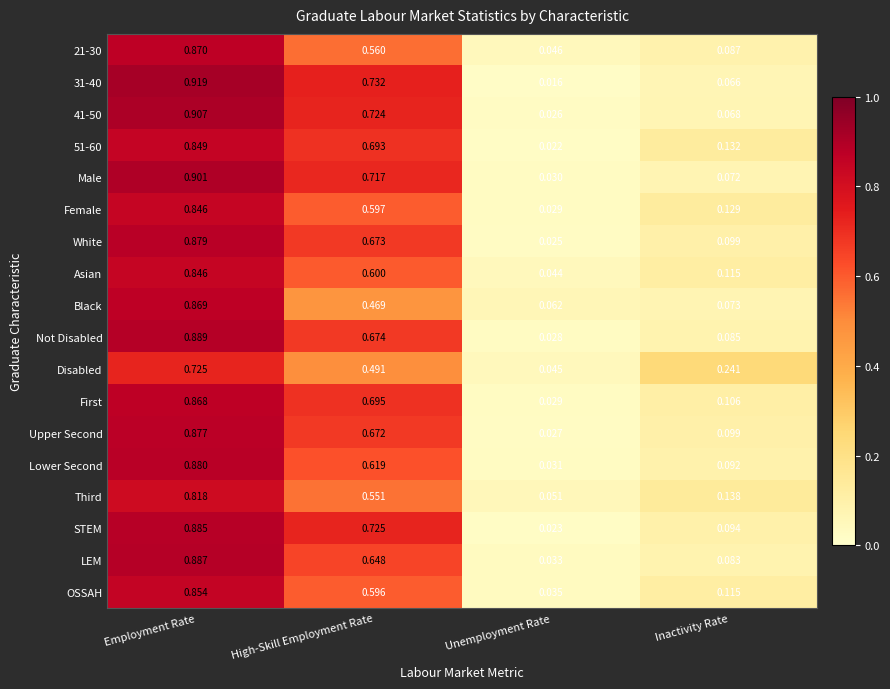

List the labels in order of 21-30 value, largest first.

Employment Rate, High-Skill Employment Rate, Inactivity Rate, Unemployment Rate